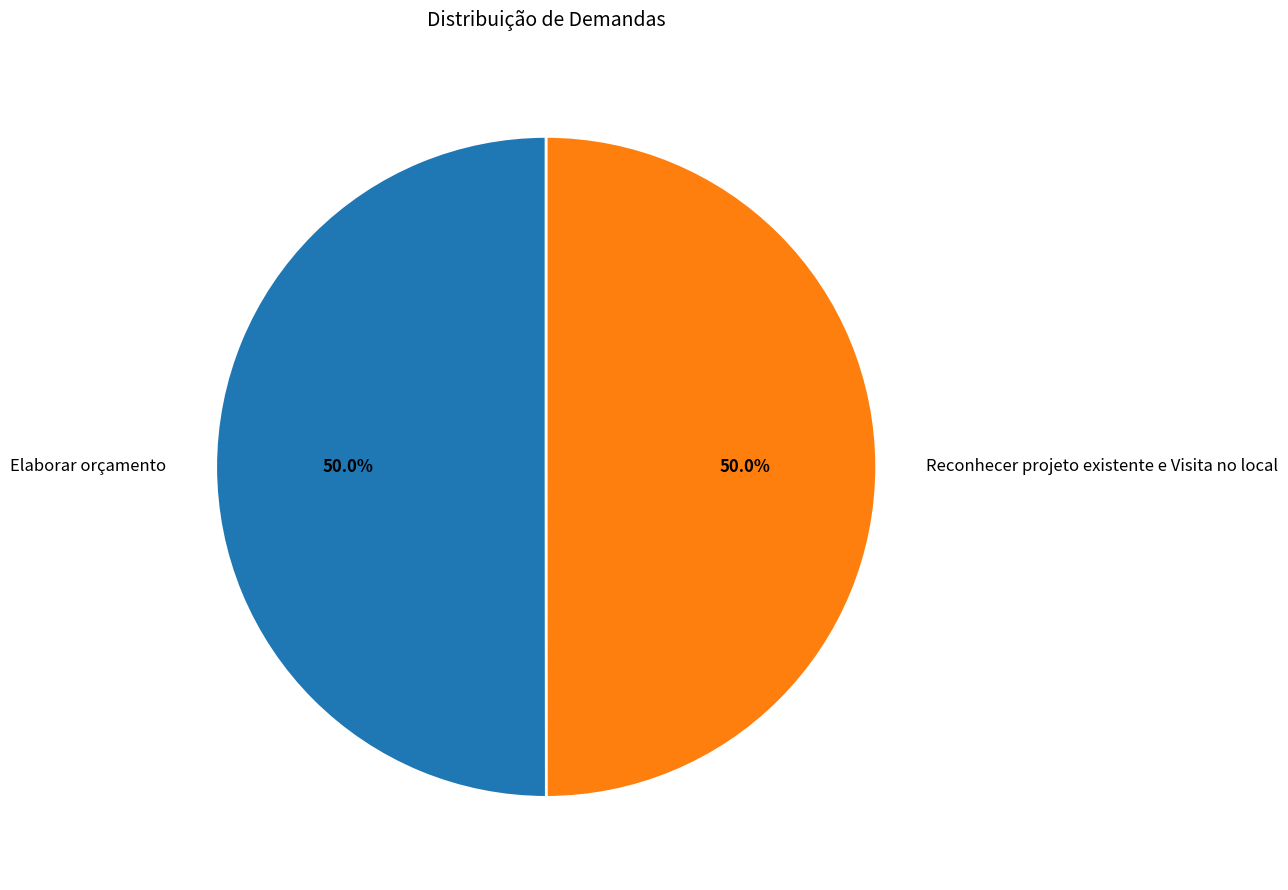

What is the ratio of the value at Reconhecer projeto existente e Visita no local to the value at Elaborar orçamento?

1.0